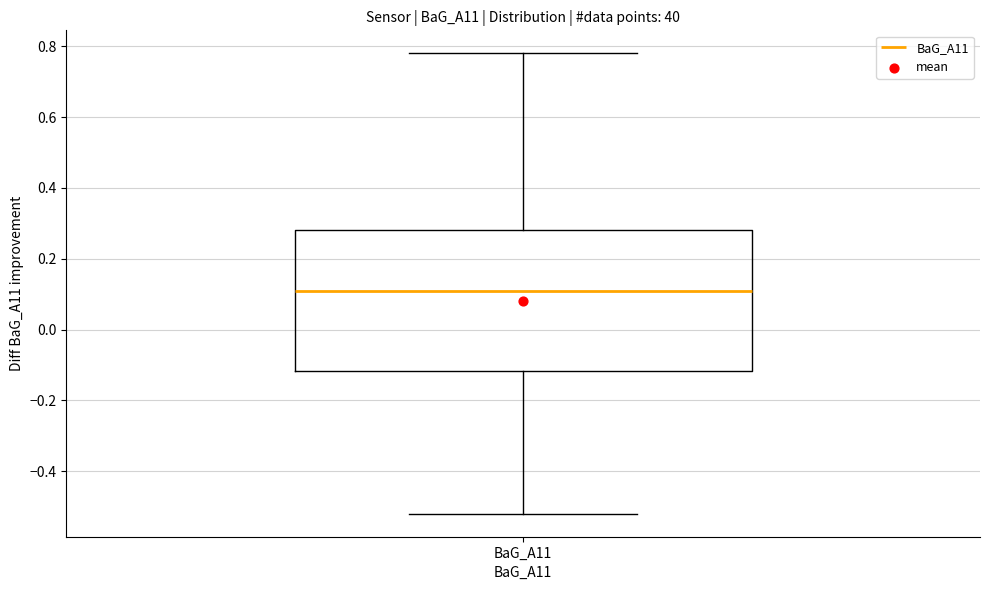

Transcribe this box plot: give where the median line is, the range the box spans, and where the two whiskers end, as read against the y-axis. The values are not printed on the chart, so give them approximately, as read against the axis.

median 0.12, box -0.12 to 0.28, whiskers -0.52 to 0.78